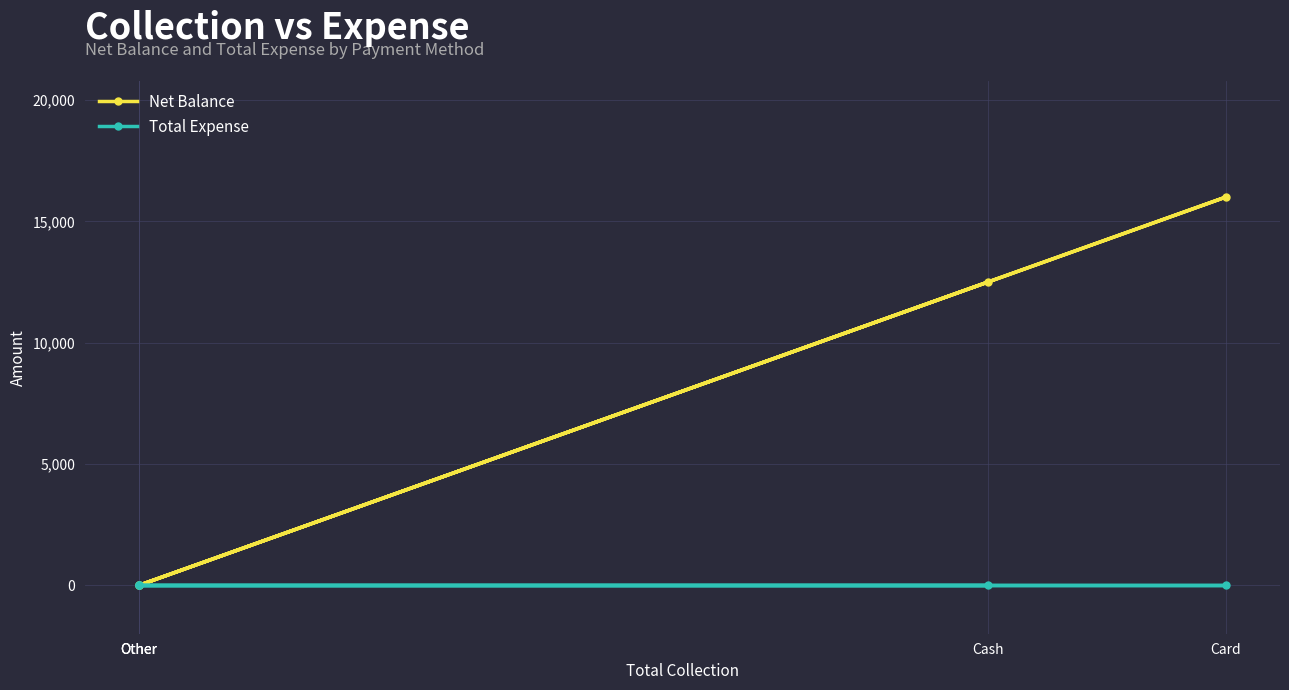

At which label does Net Balance reach its peak?

Card